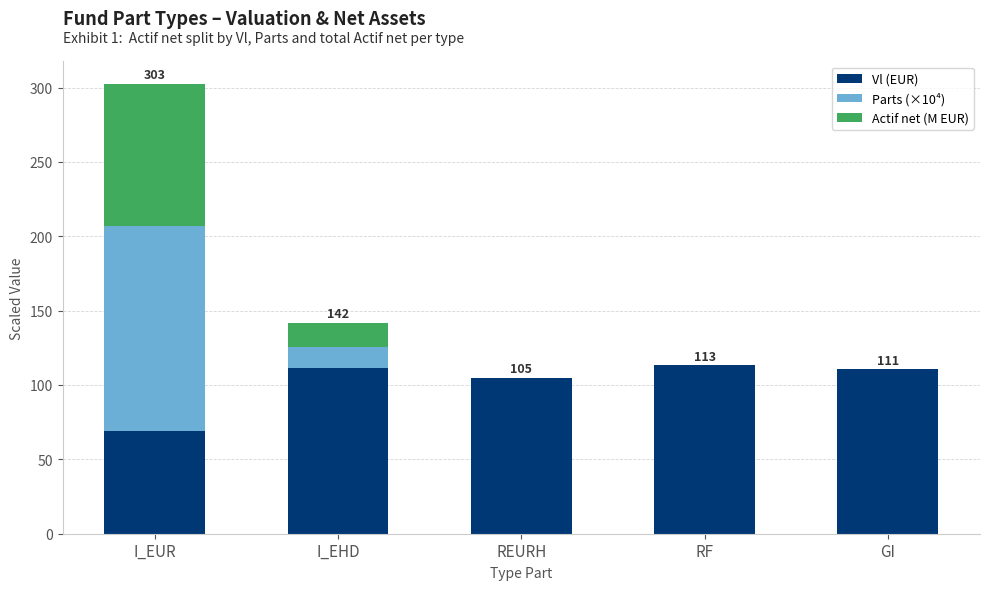

What is the maximum value for Vl (EUR)?

113.3